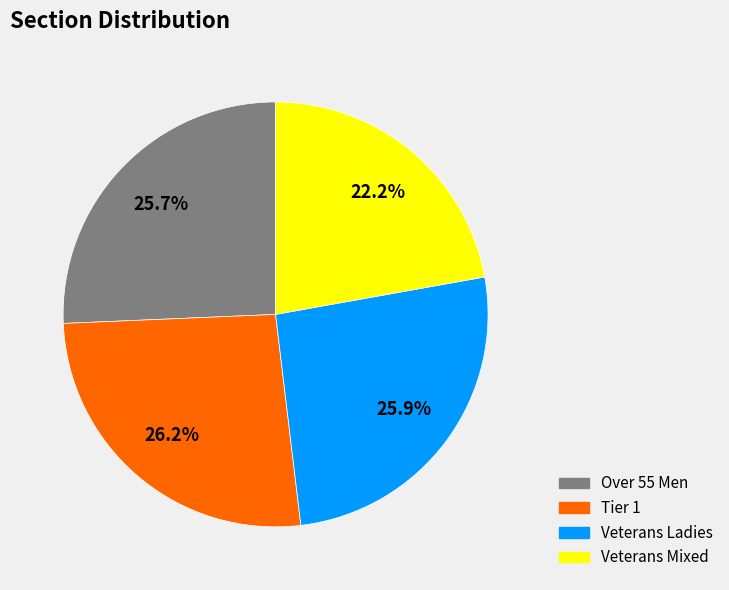

To the nearest percent, what is the combined percentage of Tier 1 and Veterans Mixed?

48%